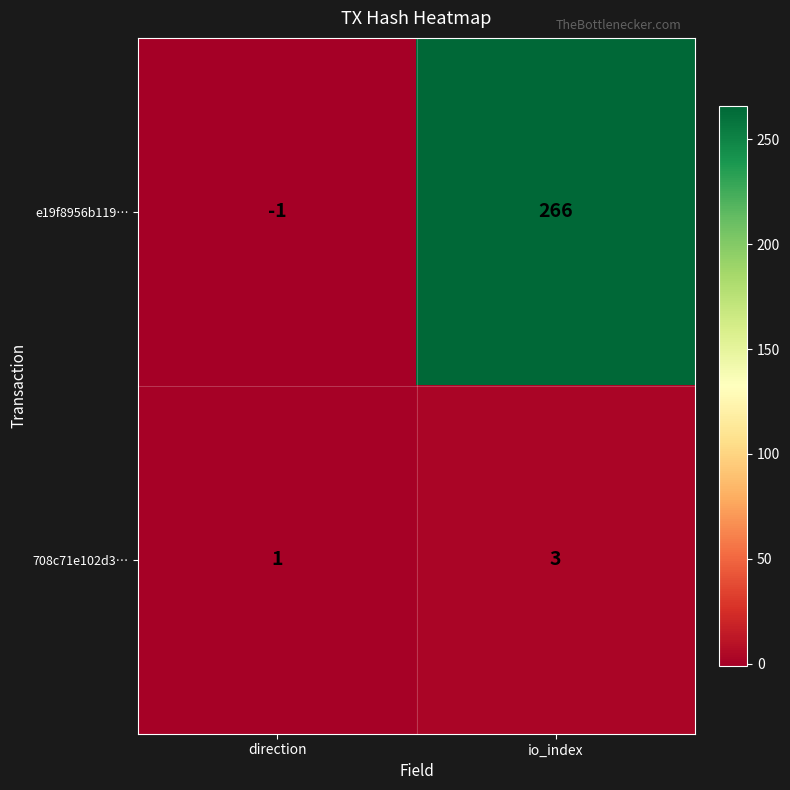

Reading left to right, list all the values displayed in this chart.

e19f8956b119…: -1	266
708c71e102d3…: 1	3